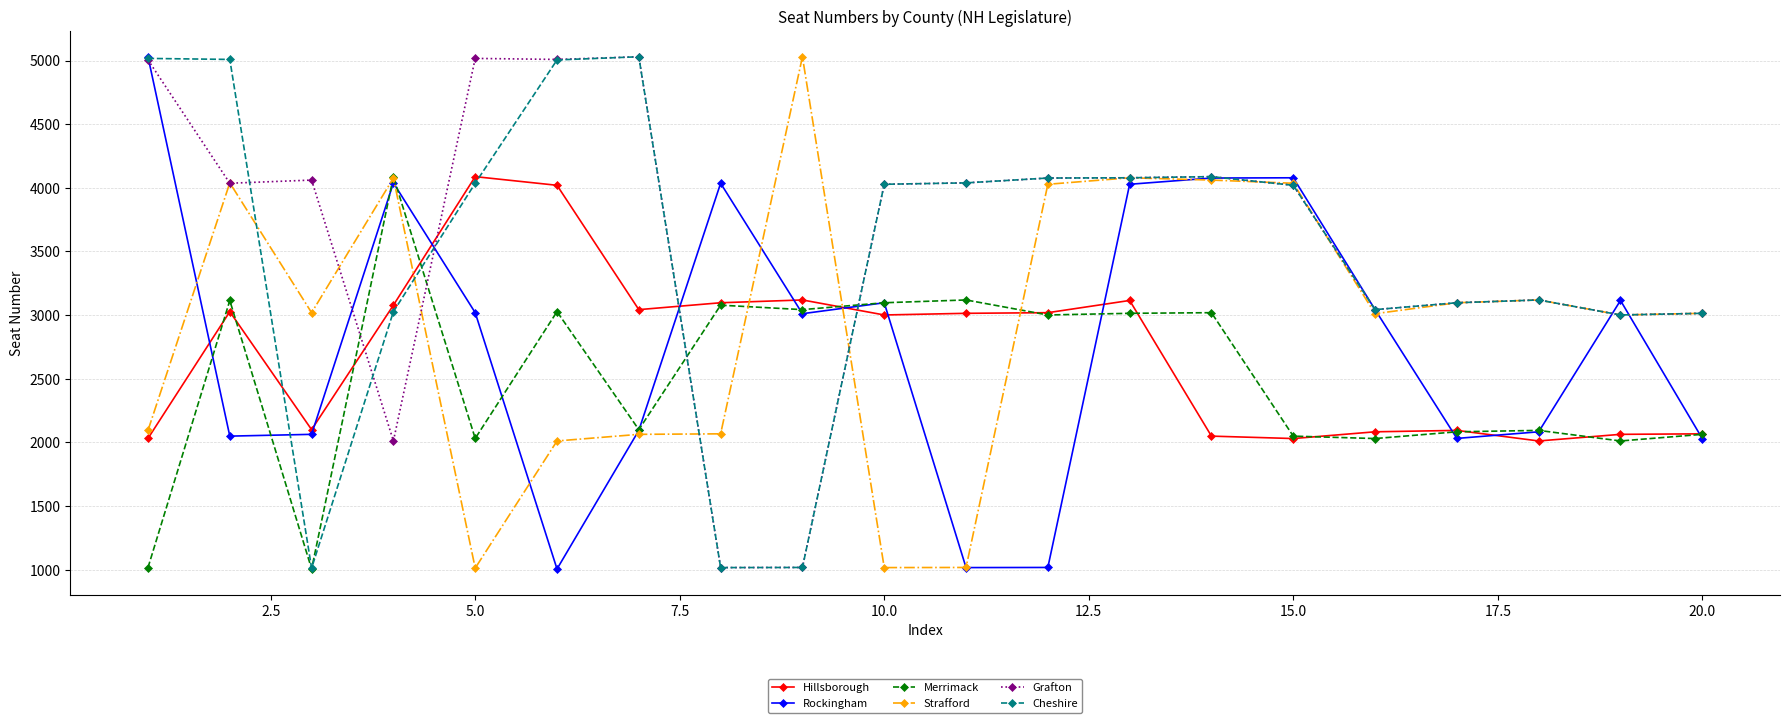

True or false: Grafton has more than 0 points higher than both neighbors.

True